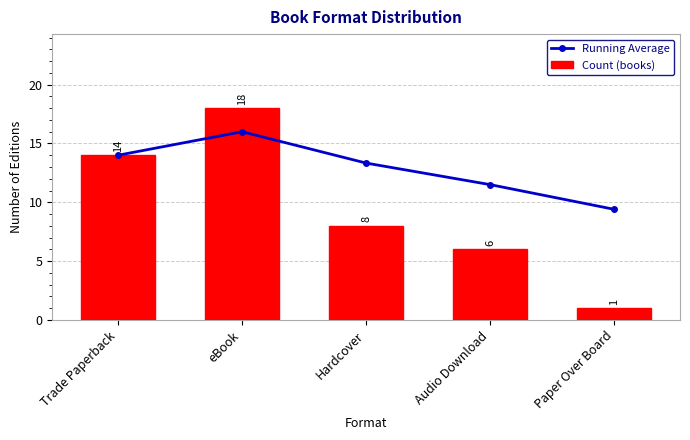

Rank the categories by Running Average value from lowest to highest.

Paper Over Board, Audio Download, Hardcover, Trade Paperback, eBook